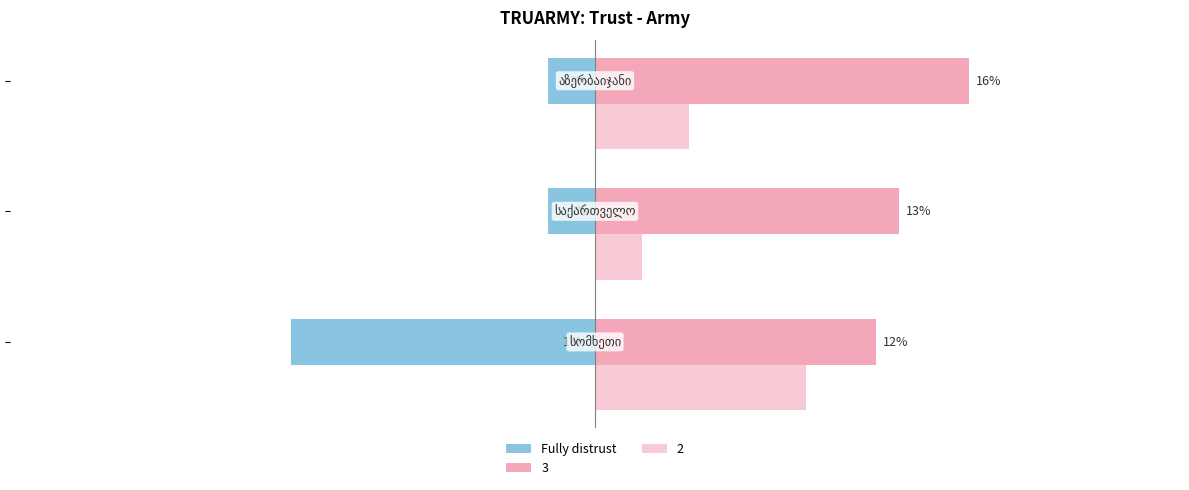

Does the chart contain any negative values?

Yes